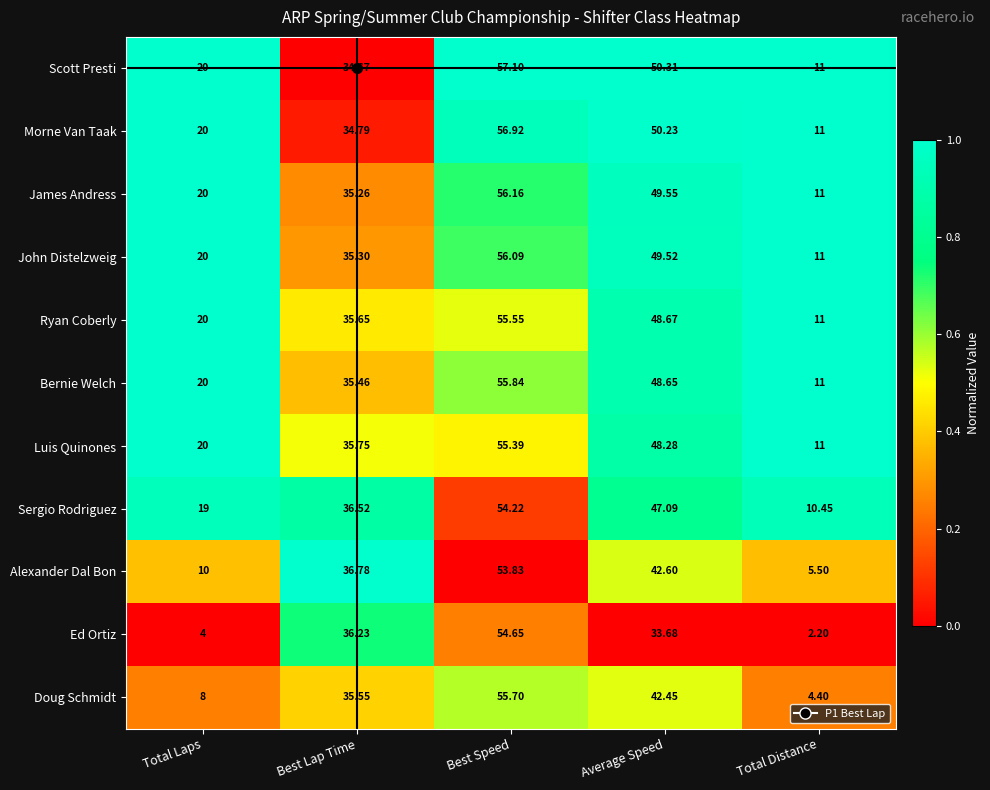

Which category has the highest value across all series?

Best Speed